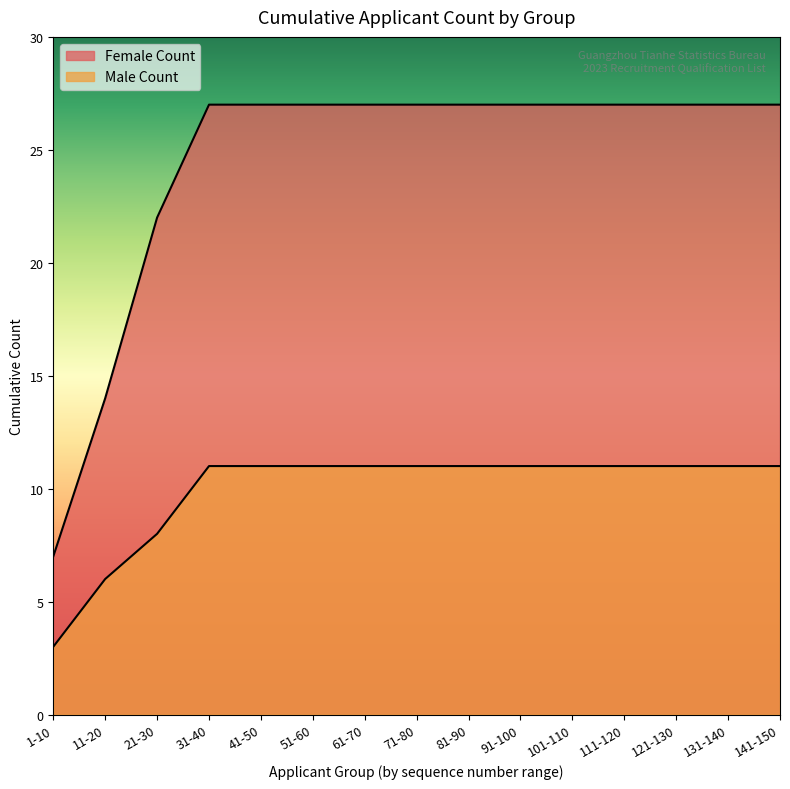

Count the number of categories in the chart.

15